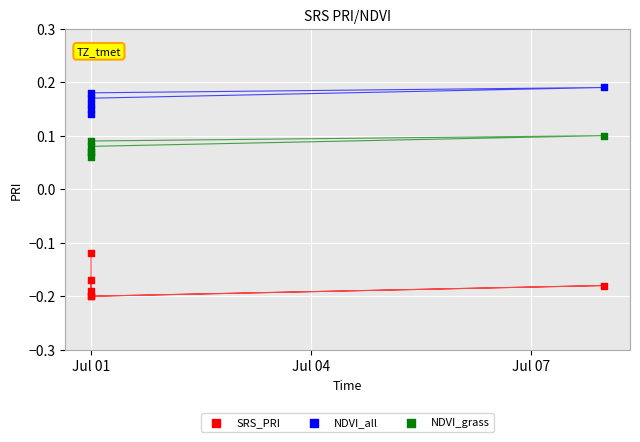

What are all the series names shown in the legend?

SRS_PRI, NDVI_all, NDVI_grass